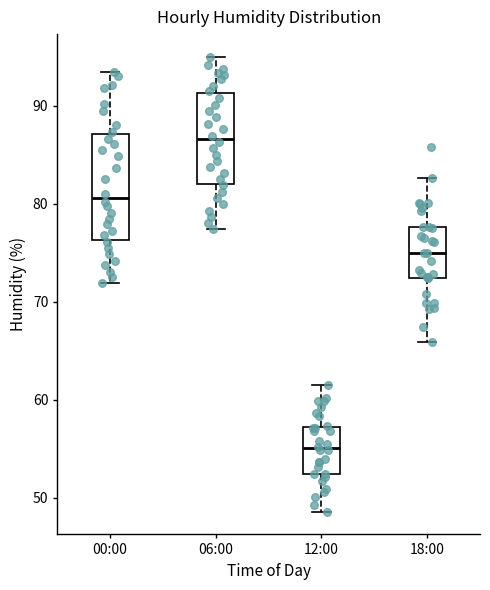

Which box is the tallest, from its lower edge to its upper edge?

00:00